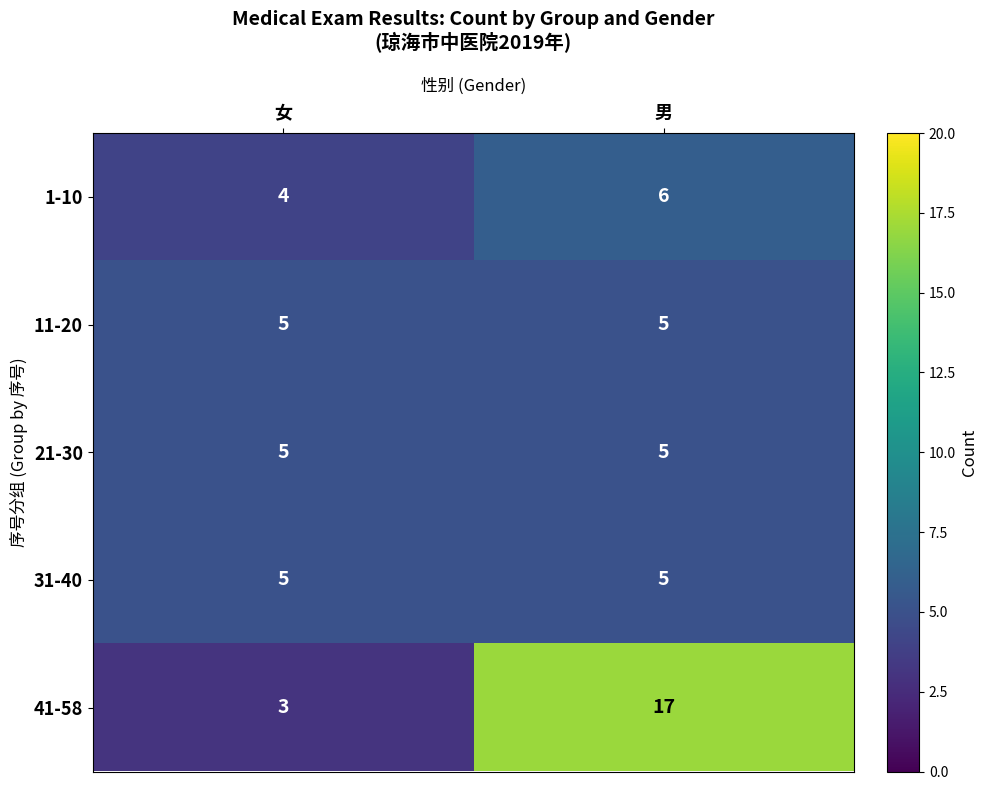

Which series has the largest total across all categories?

41-58